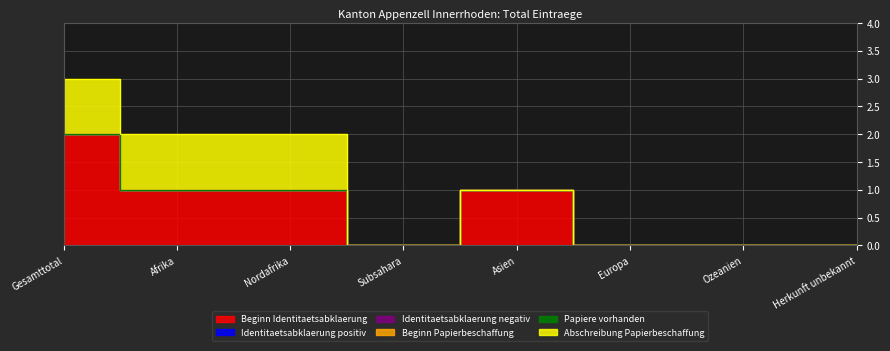

Does the chart display data point markers on the line(s)?

No